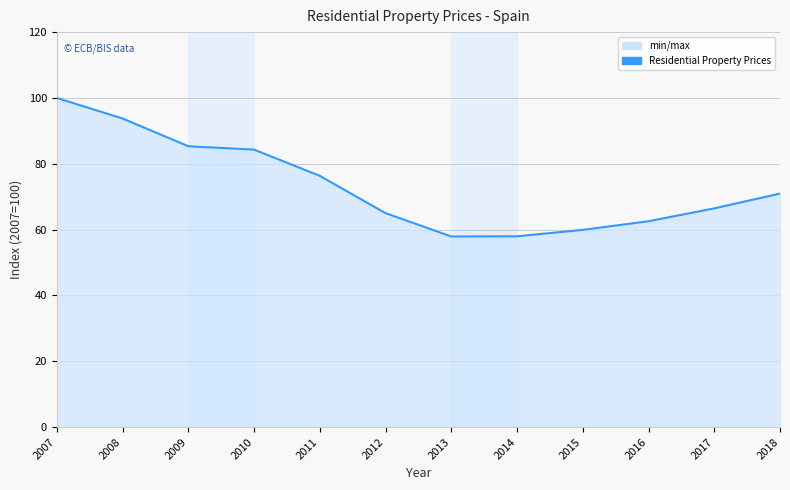

What is the value of the 1st point from the left?

100.0